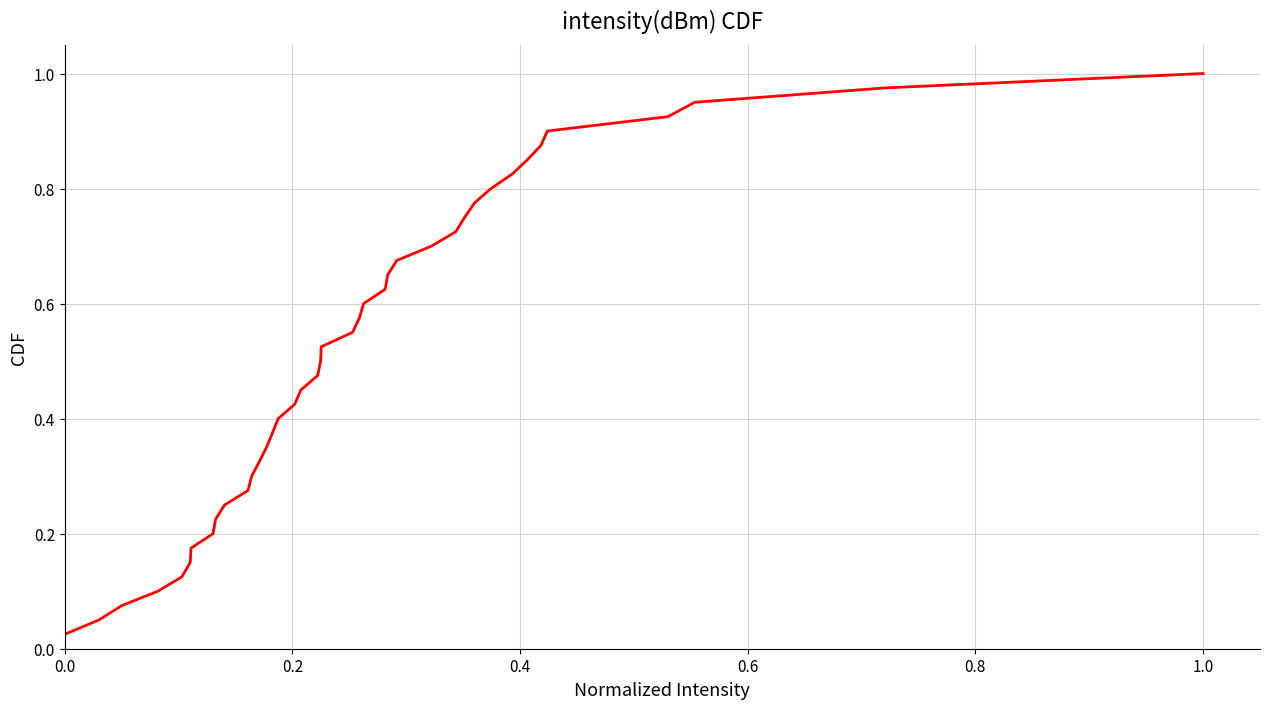

How many lines are shown in the chart?

1